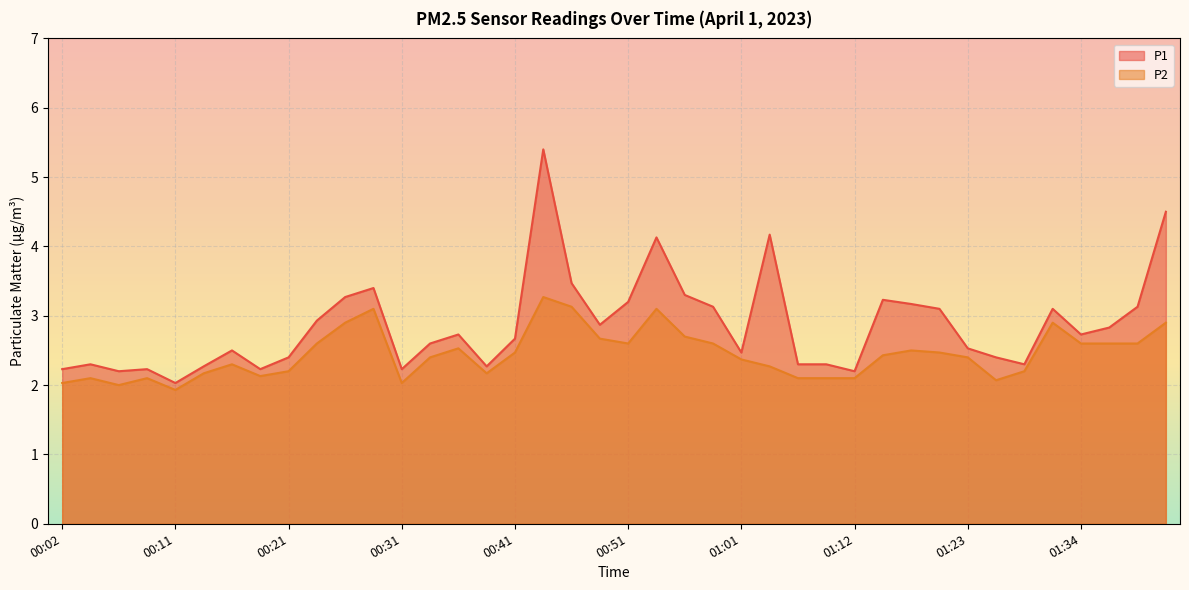

Between 00:51 and 00:19, which is larger?

00:51